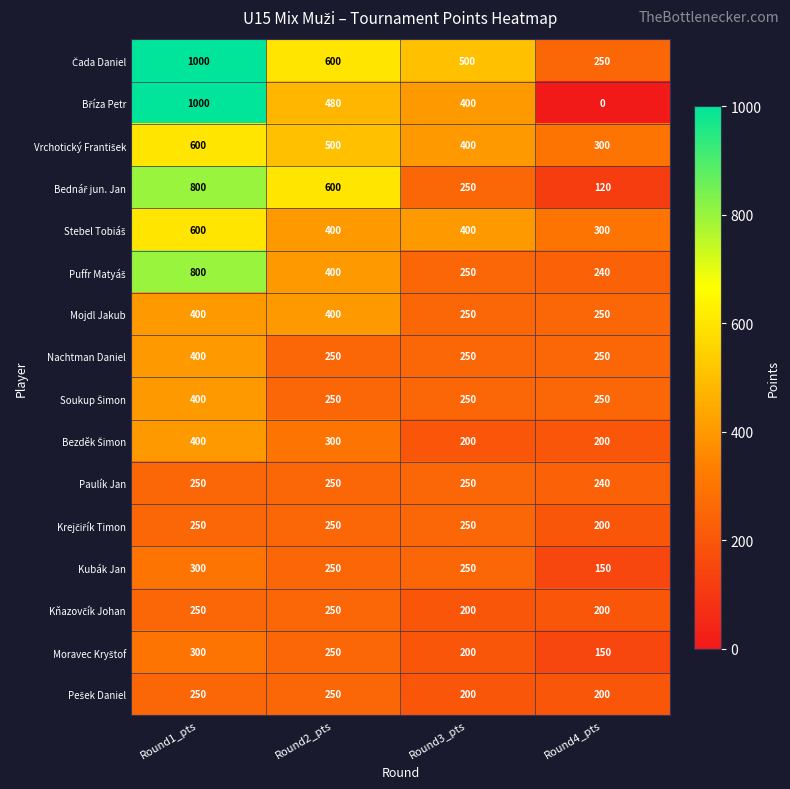

How many Paulík Jan values are between 250 and 251?

3